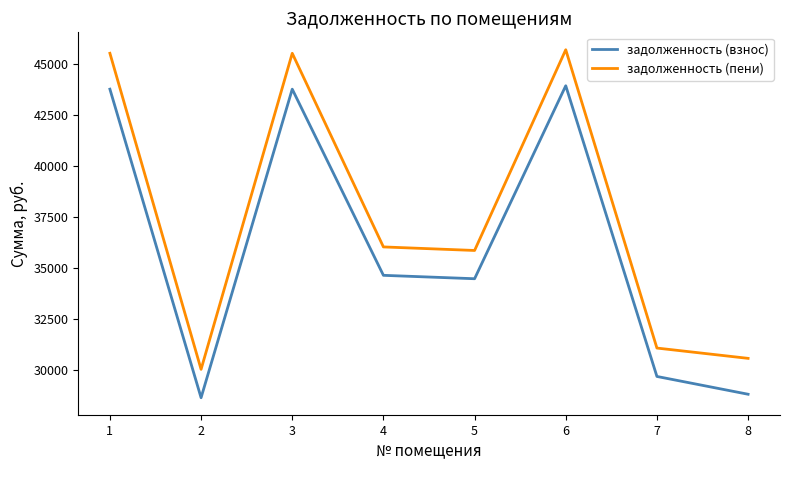

List the series in order of their overall mean, highest first.

задолженность (пени), задолженность (взнос)